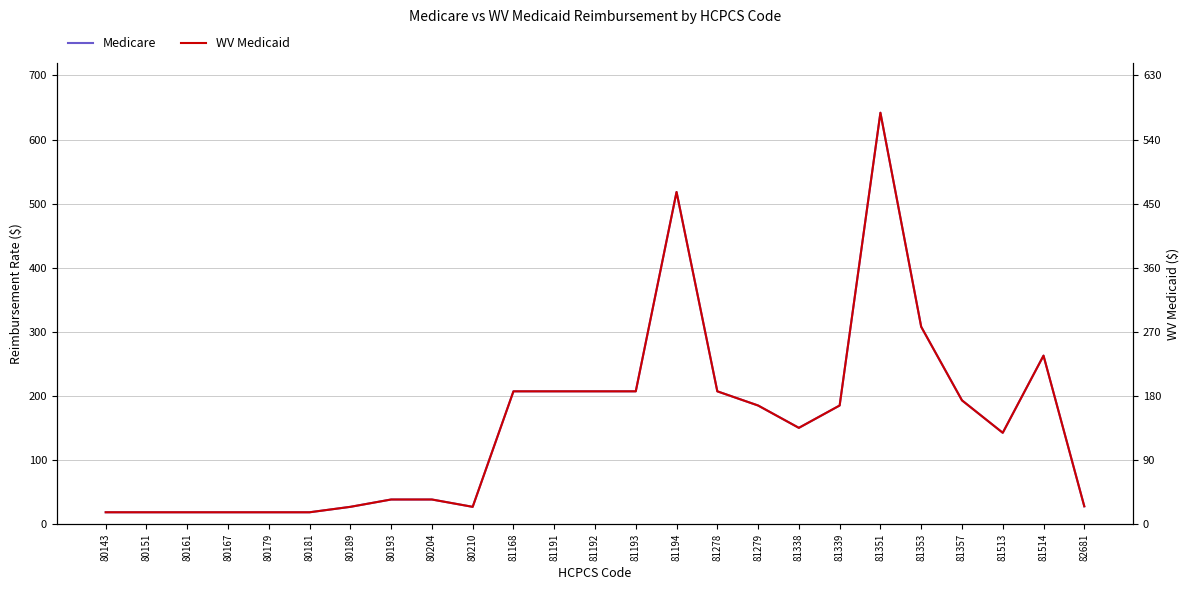

True or false: Medicare has a value of 103.0 at 81339.

False